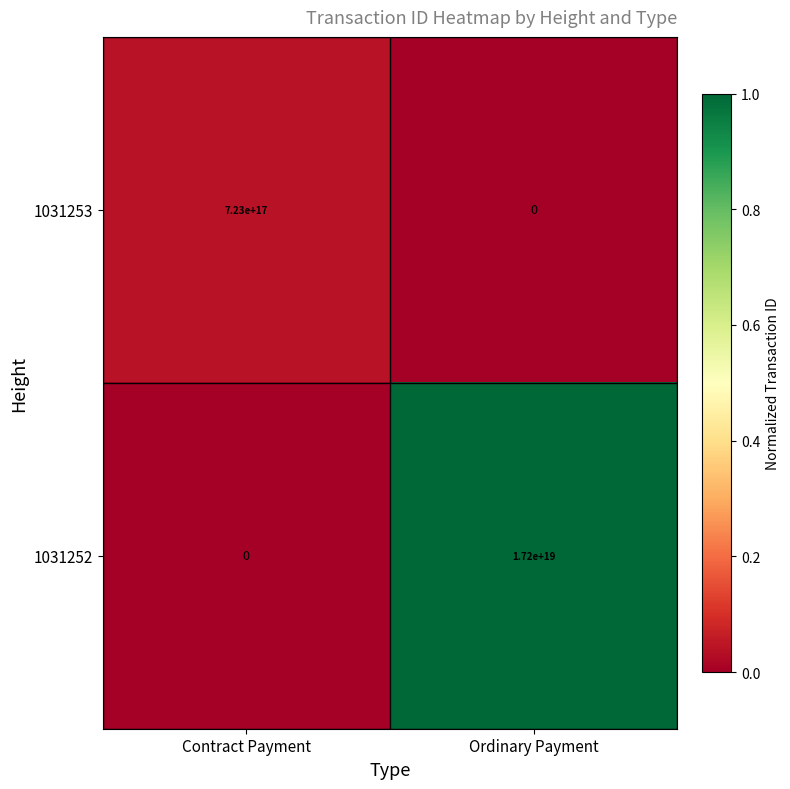

Which series has the largest total across all categories?

1031252